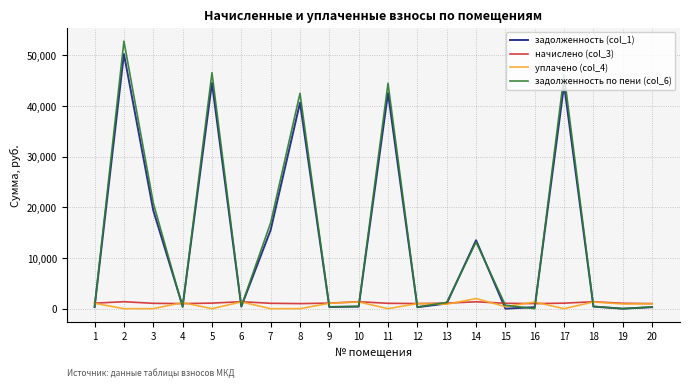

What is the greatest value displayed?

52796.5